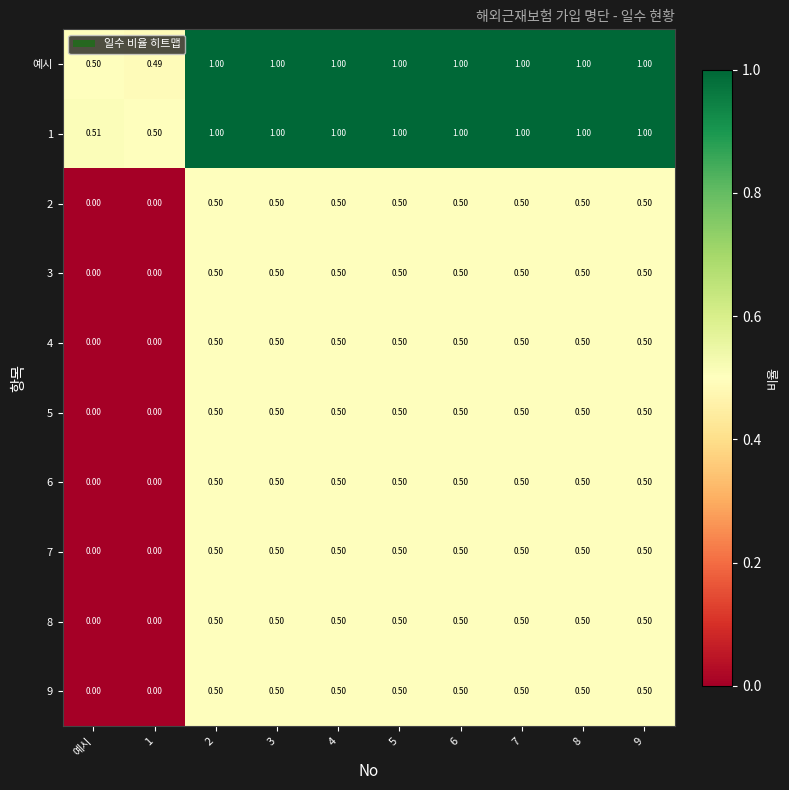

Which series has the largest total across all categories?

1